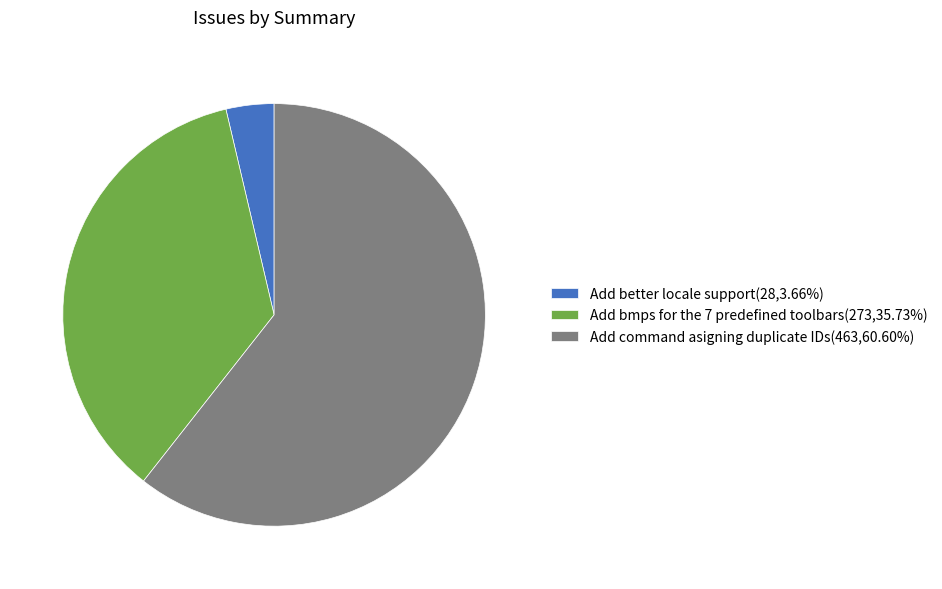

Is the sum of Add bmps for the 7 predefined toolbars(273,35.73%) and Add better locale support(28,3.66%) greater than half?

No